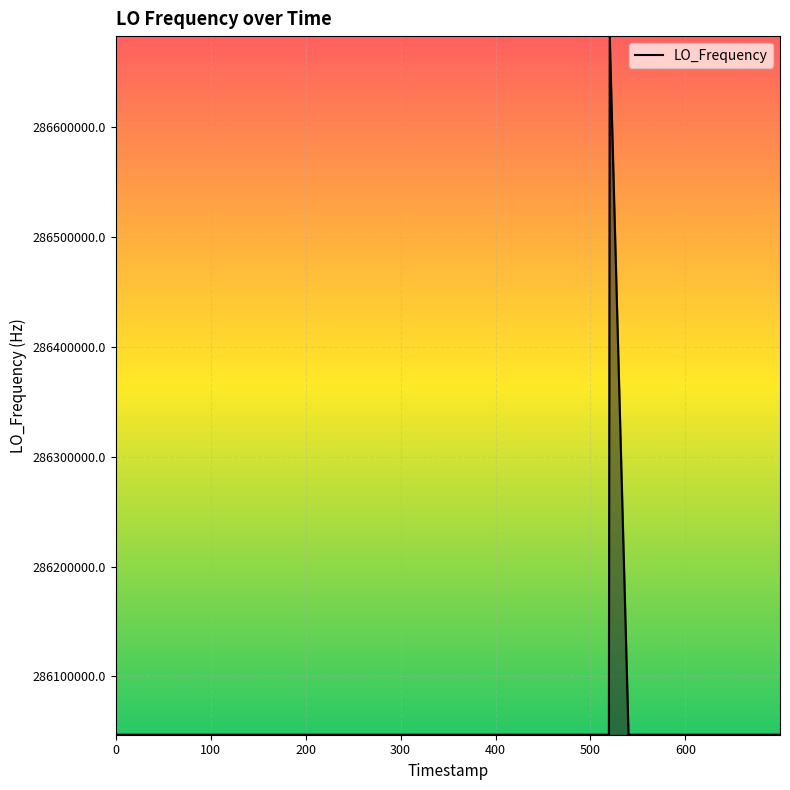

True or false: the data has more than 2 interior local peaks.

True